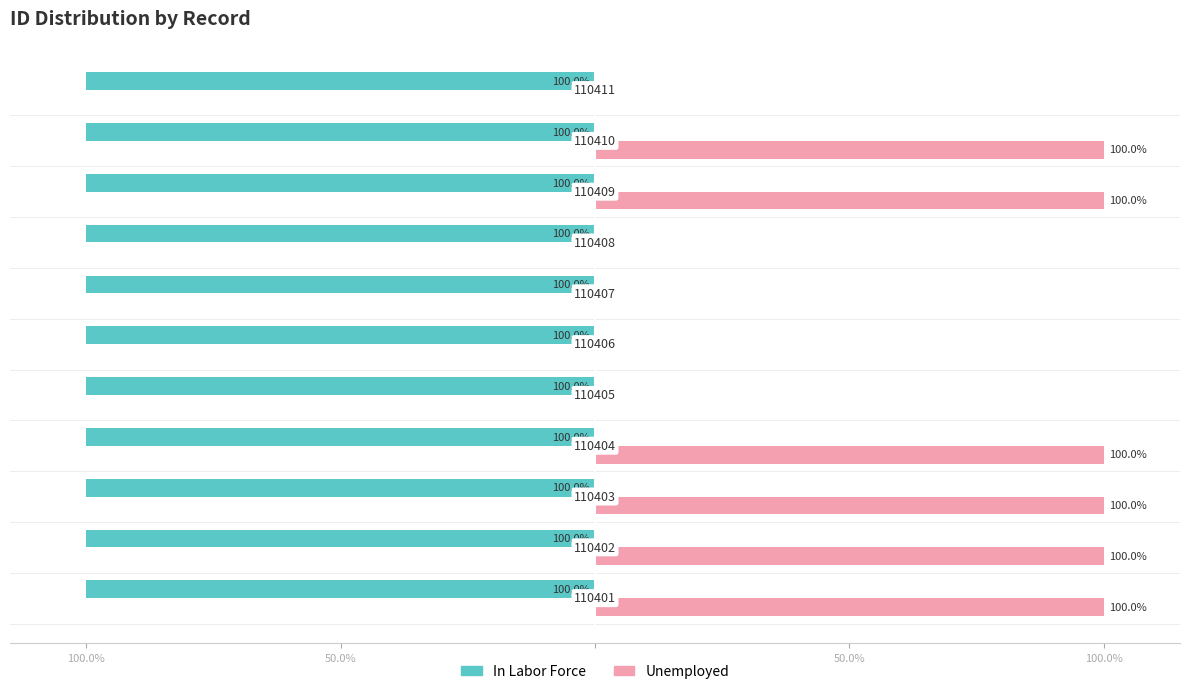

What are all the series names shown in the legend?

In Labor Force, Unemployed